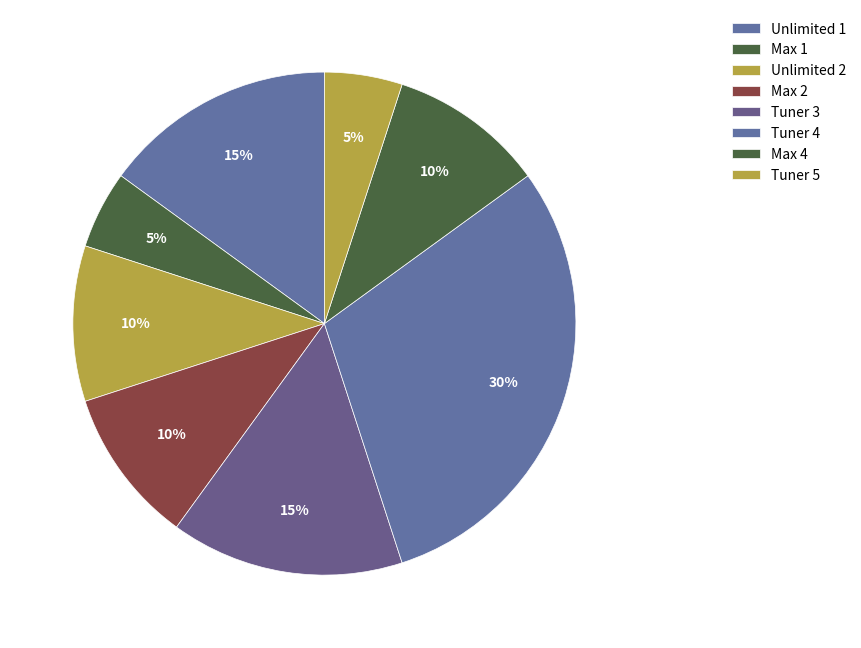

Is Tuner 3 the majority of the pie?

No